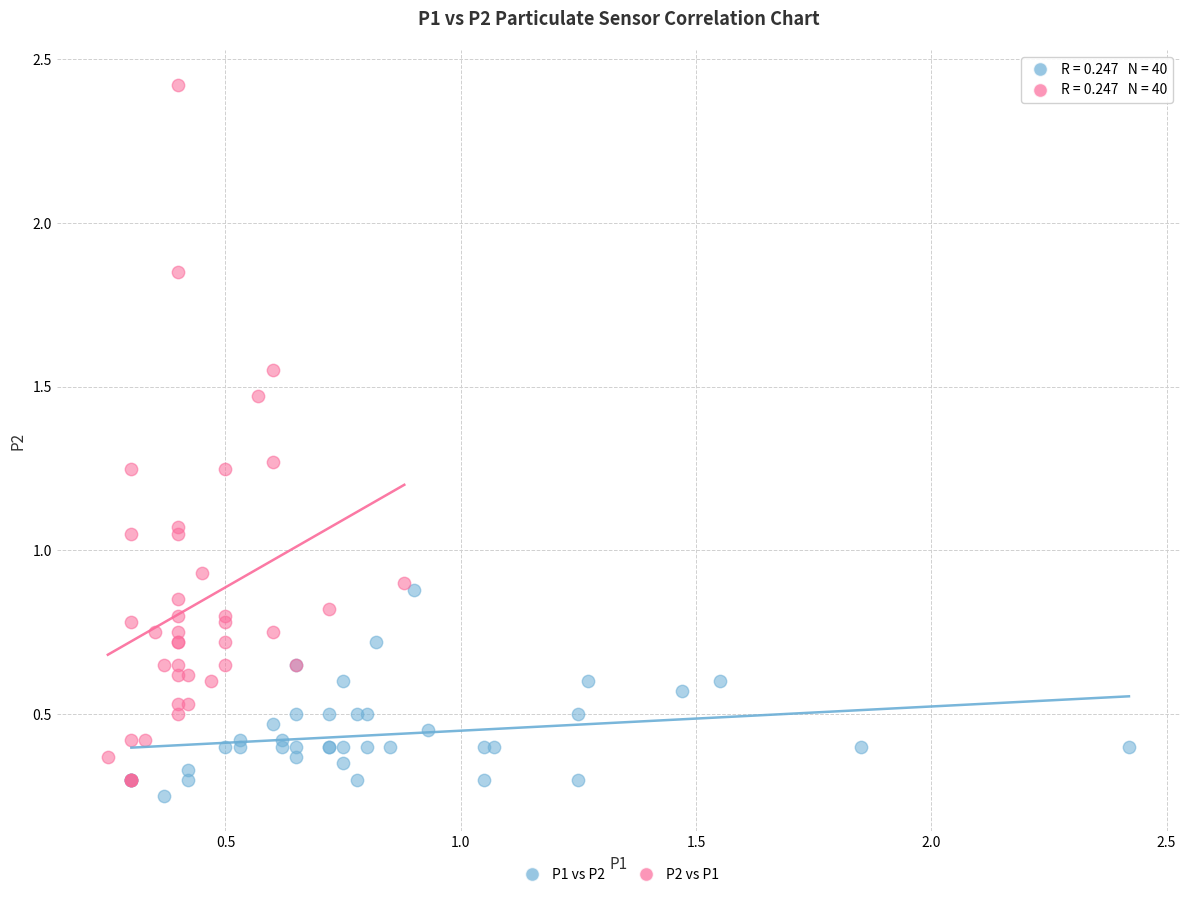

Which series contains the highest Y value?

P2 vs P1